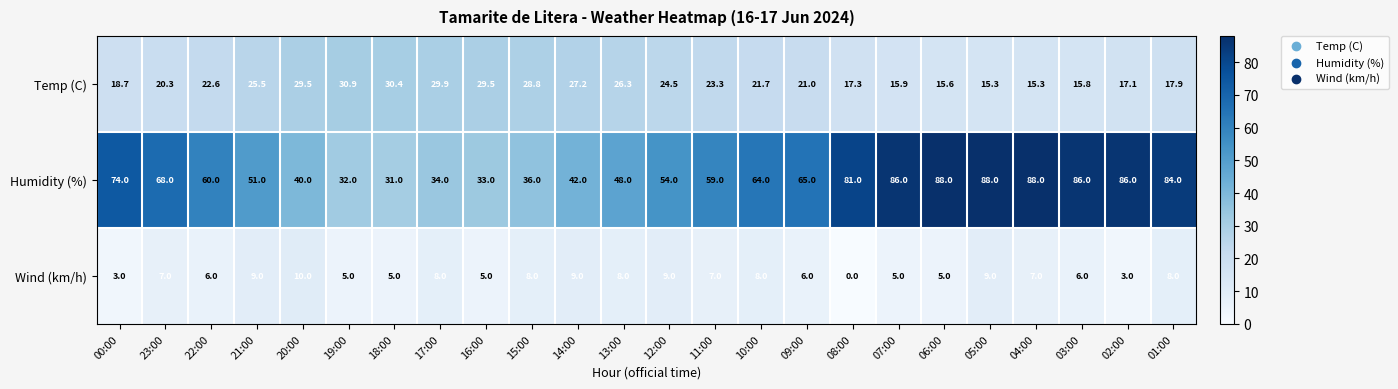

Where is Humidity (%) nearest to the value 59?

11:00